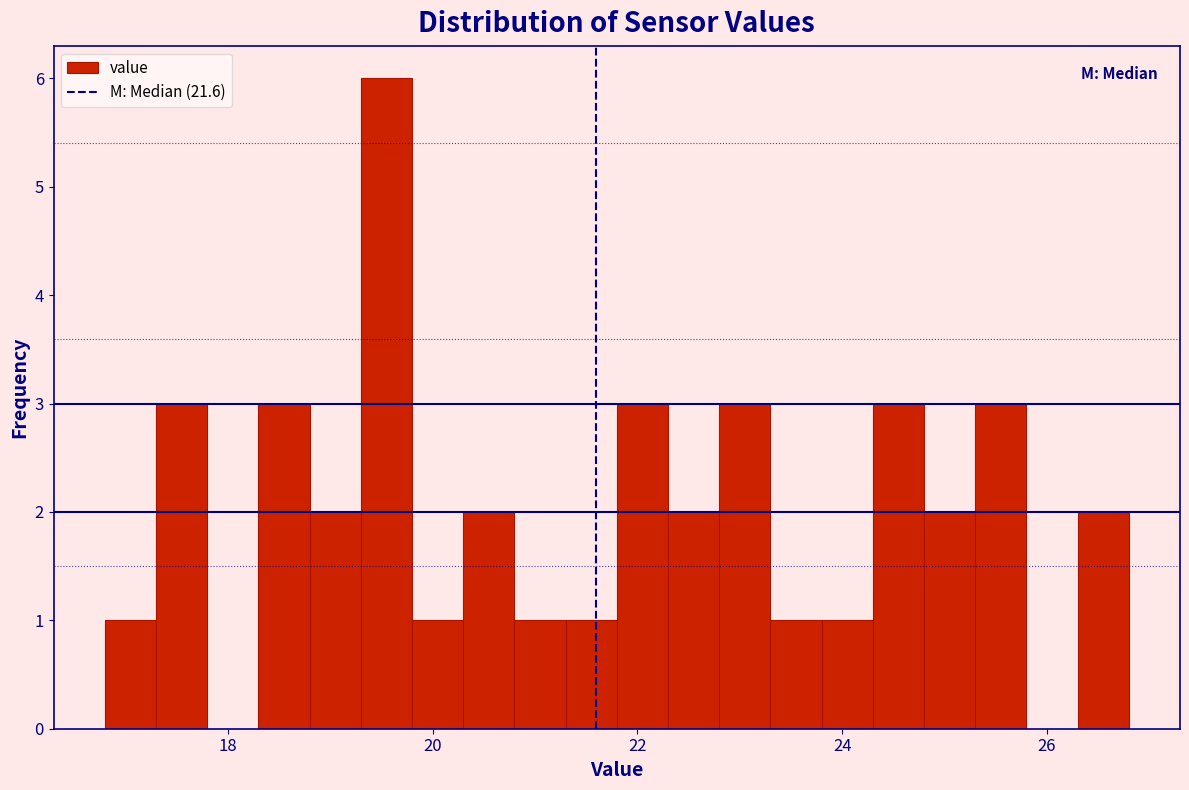

Read against the x-axis, roughly where is the centre of the tallest bar?

19.6